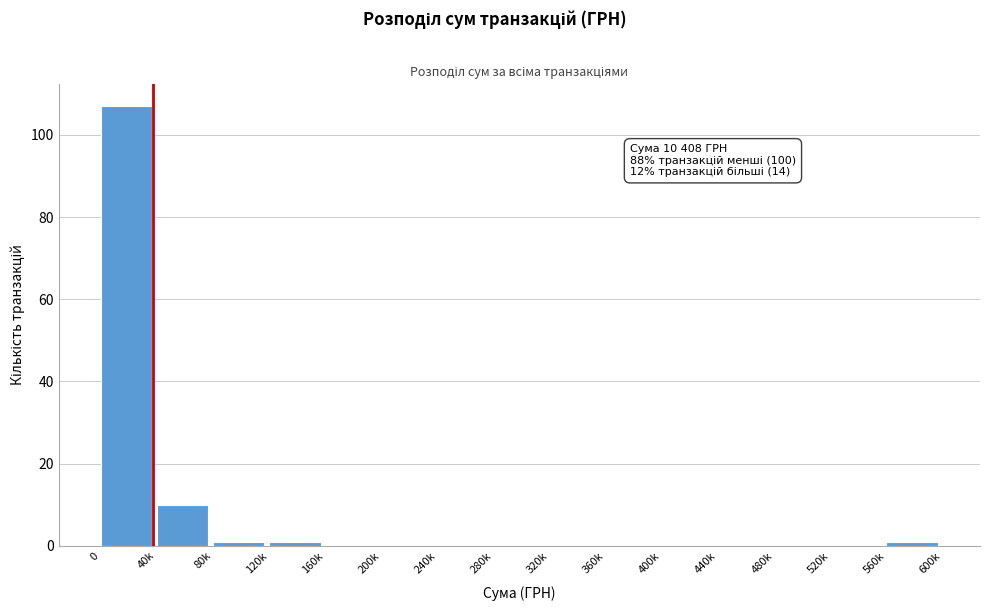

Reading left to right, extract all data points from this chart.

0=107	40k=10	80k=1	120k=1	160k=0	200k=0	240k=0	280k=0	320k=0	360k=0	400k=0	440k=0	480k=0	520k=0	560k=1